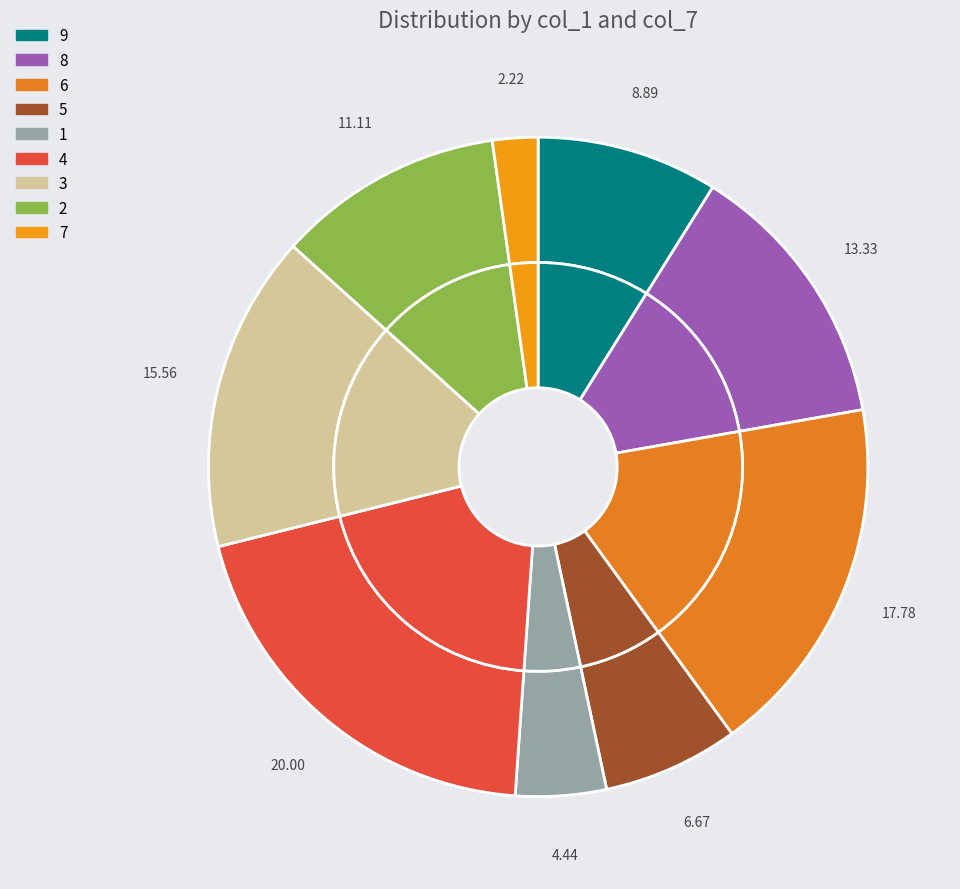

To the nearest percent, what is the combined percentage of 6 and 9?

27%